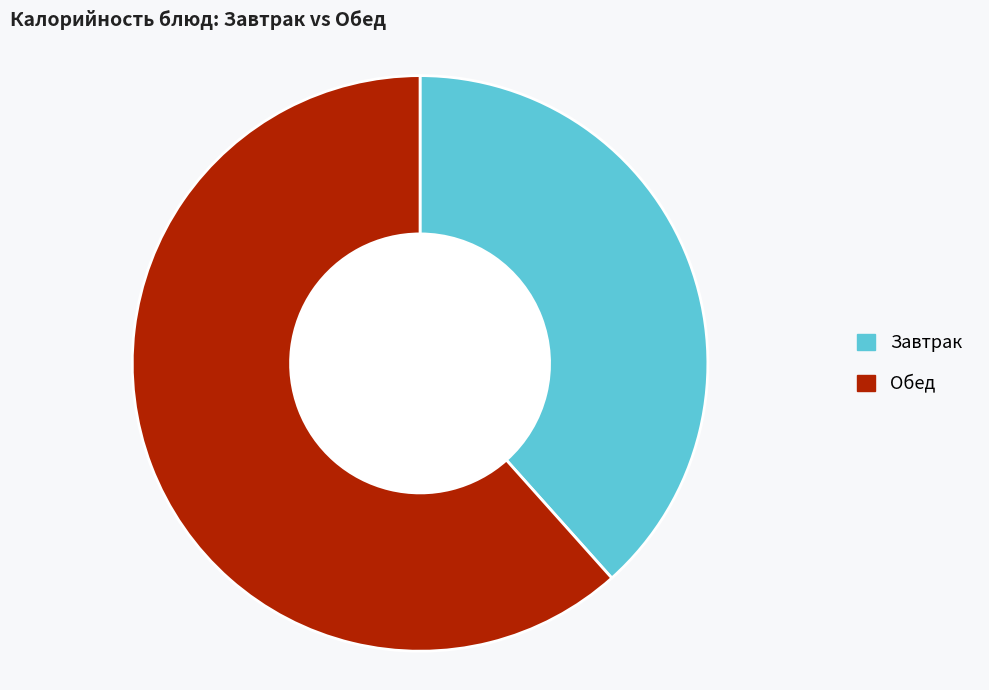

What is the ratio of the value at Завтрак to the value at Обед?

0.6